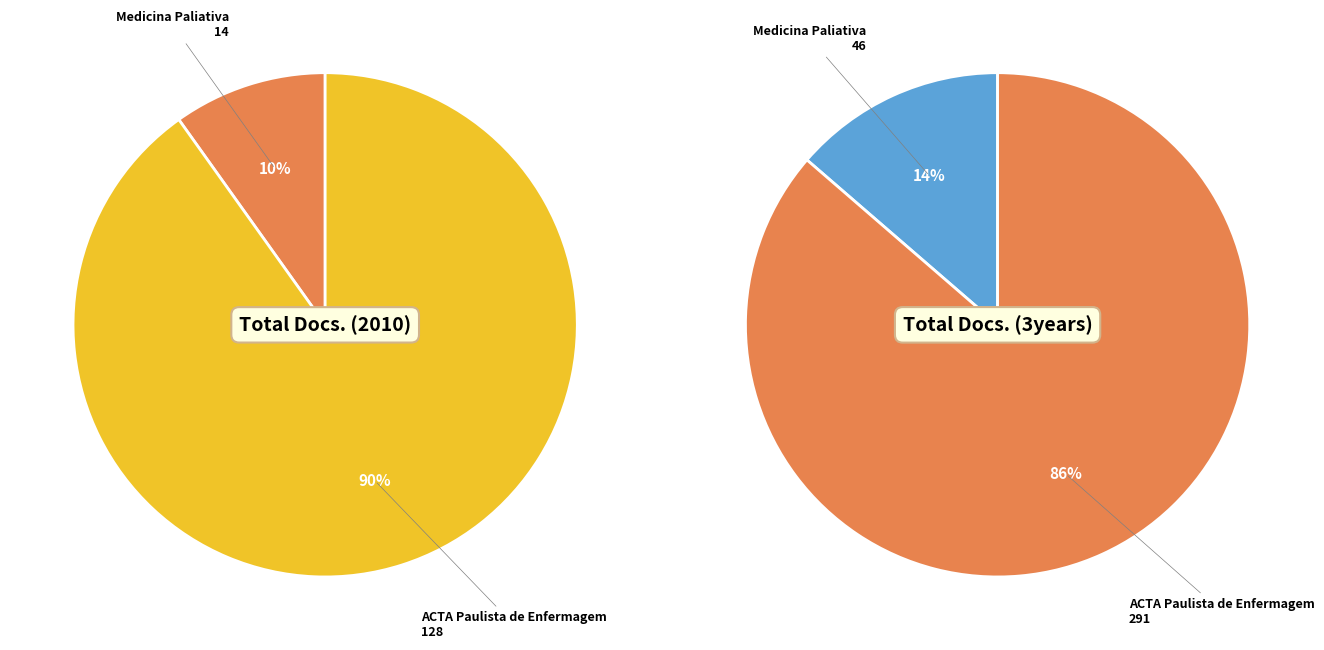

To the nearest percent, what portion does Medicina Paliativa represent?

10%